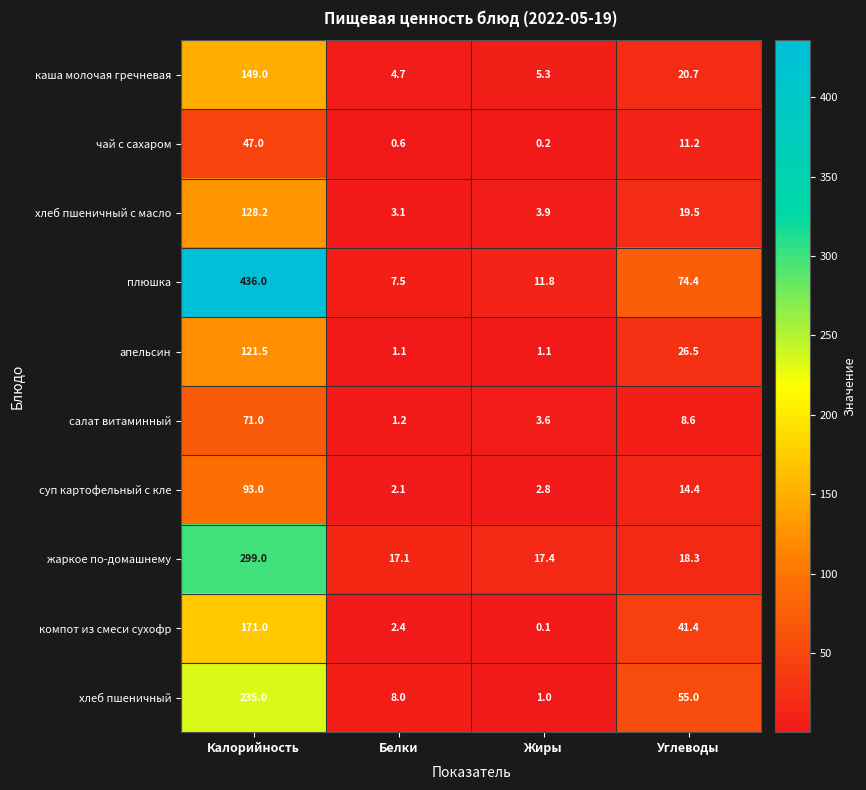

Which series has the widest spread of values?

плюшка